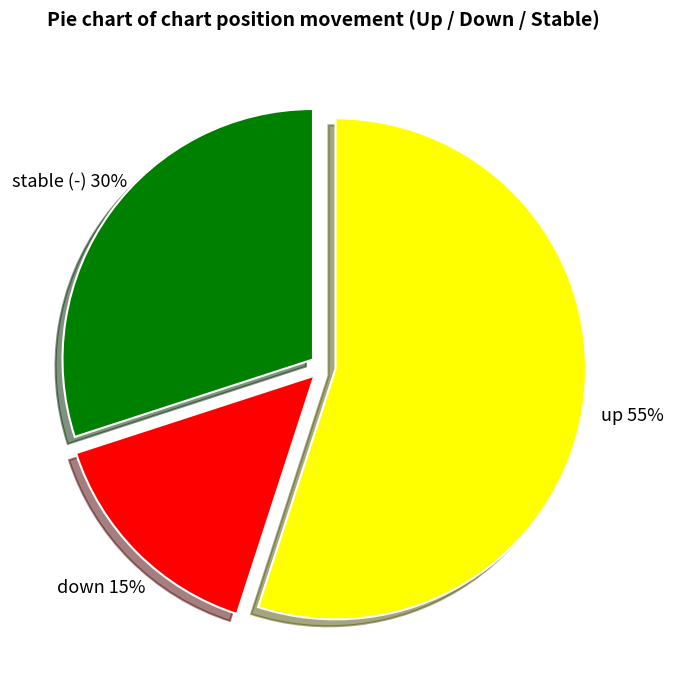

Does any single category account for the majority?

Yes